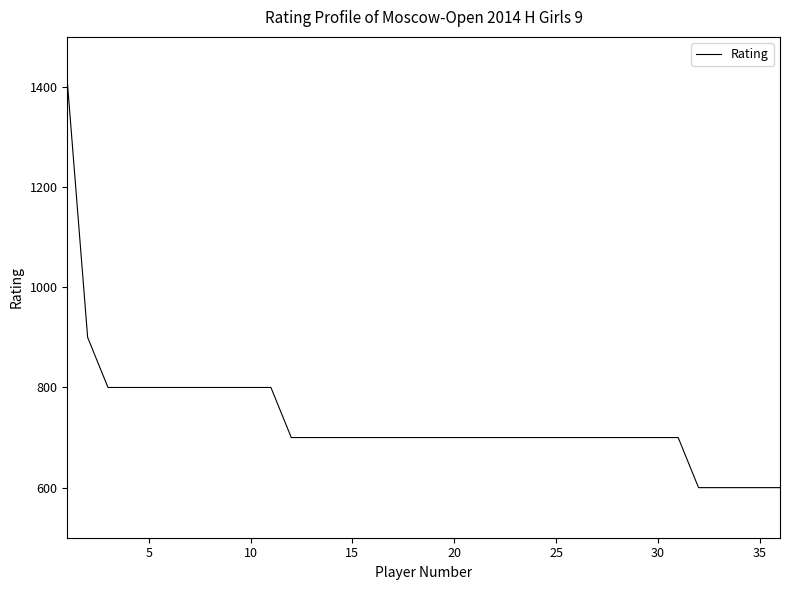

What is the greatest value displayed?

1412